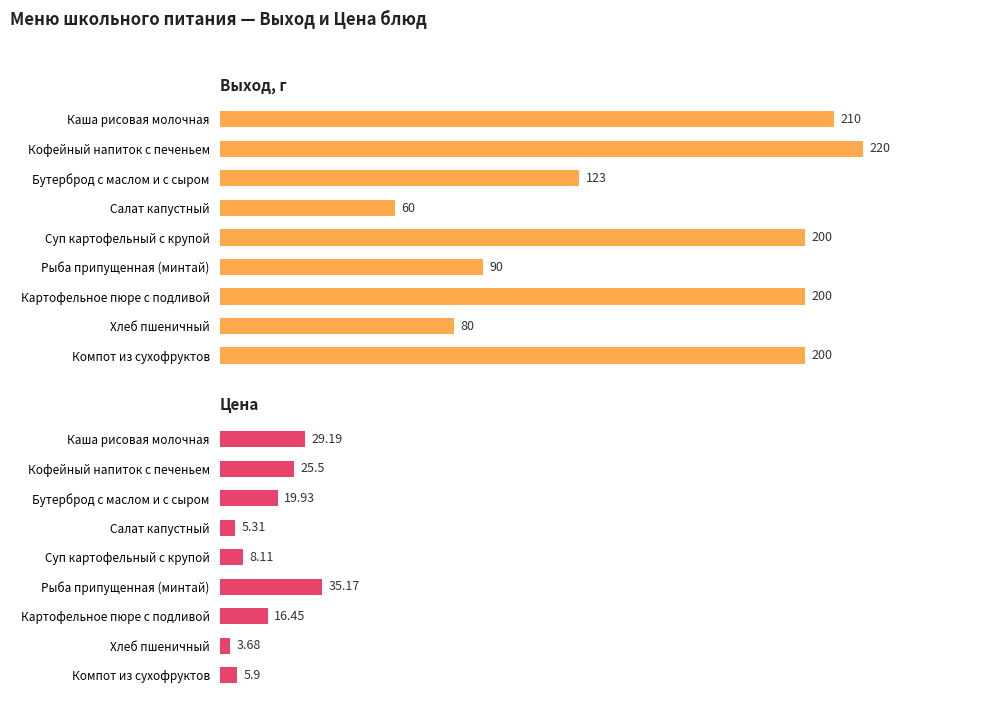

What is the difference between the maximum and second lowest values in the Выход, г series?

140.0